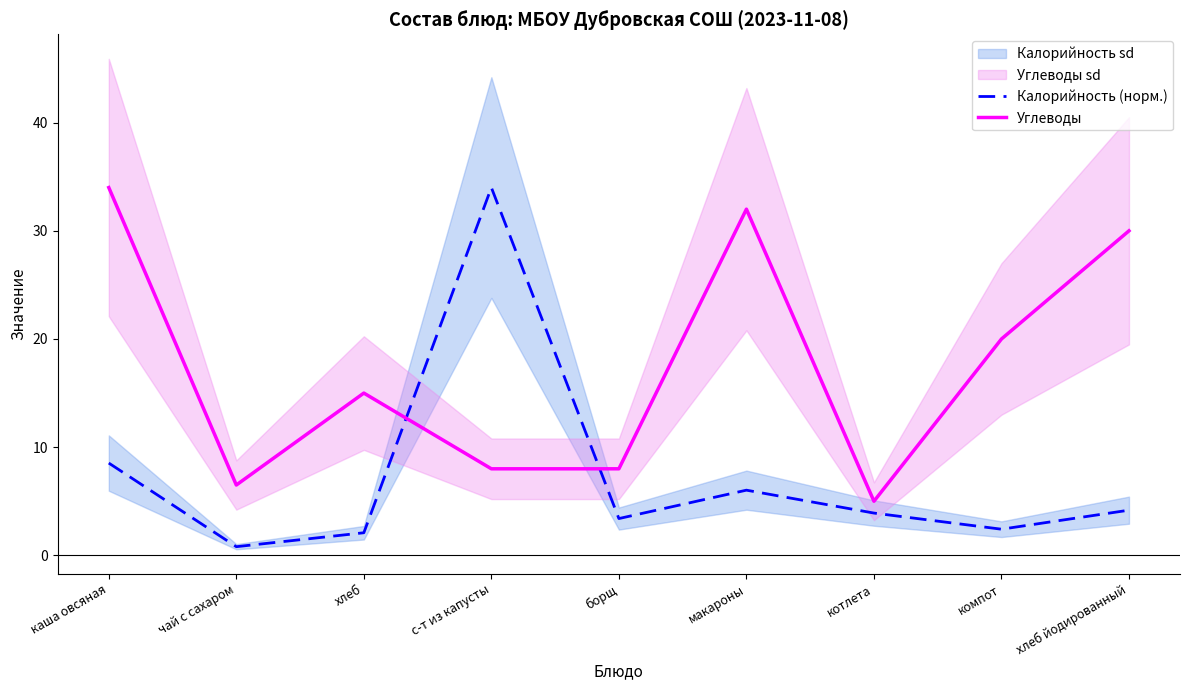

What position from the right is чай с сахаром?

8